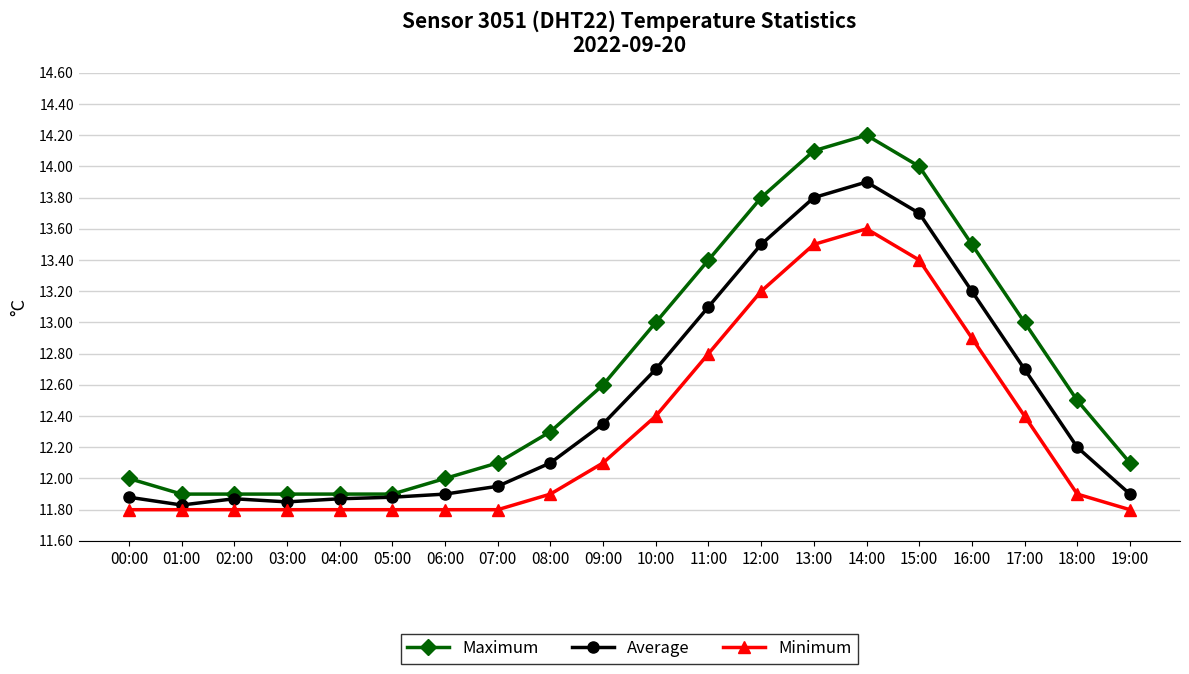

True or false: Maximum and Minimum cross at least once.

False